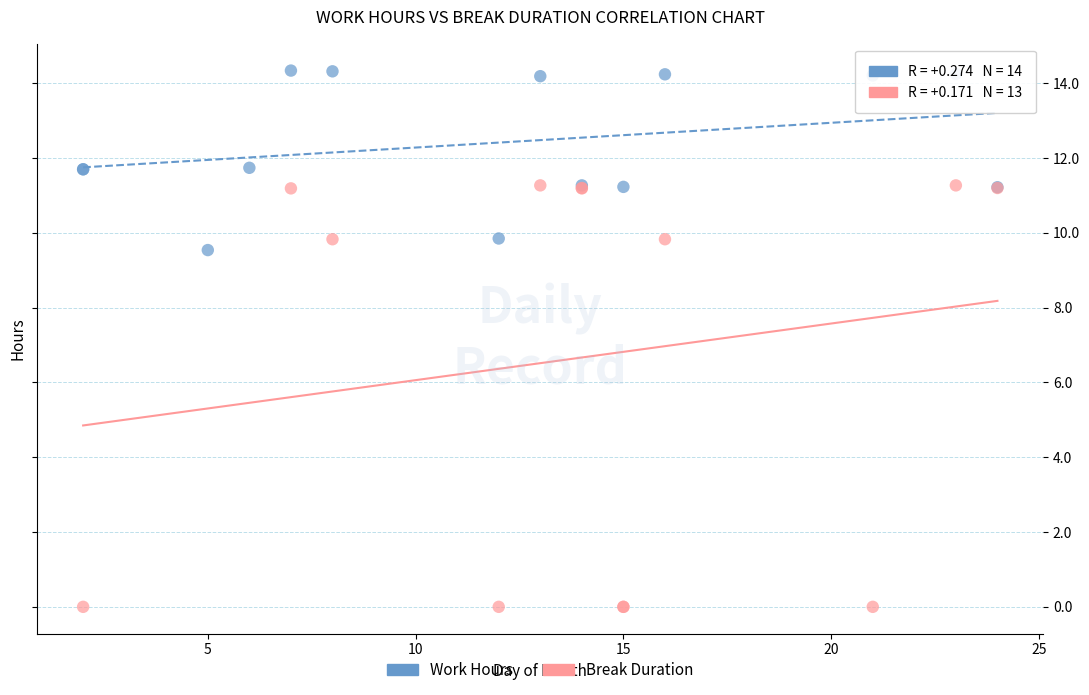

Which series reaches the maximum Y coordinate?

Work Hours